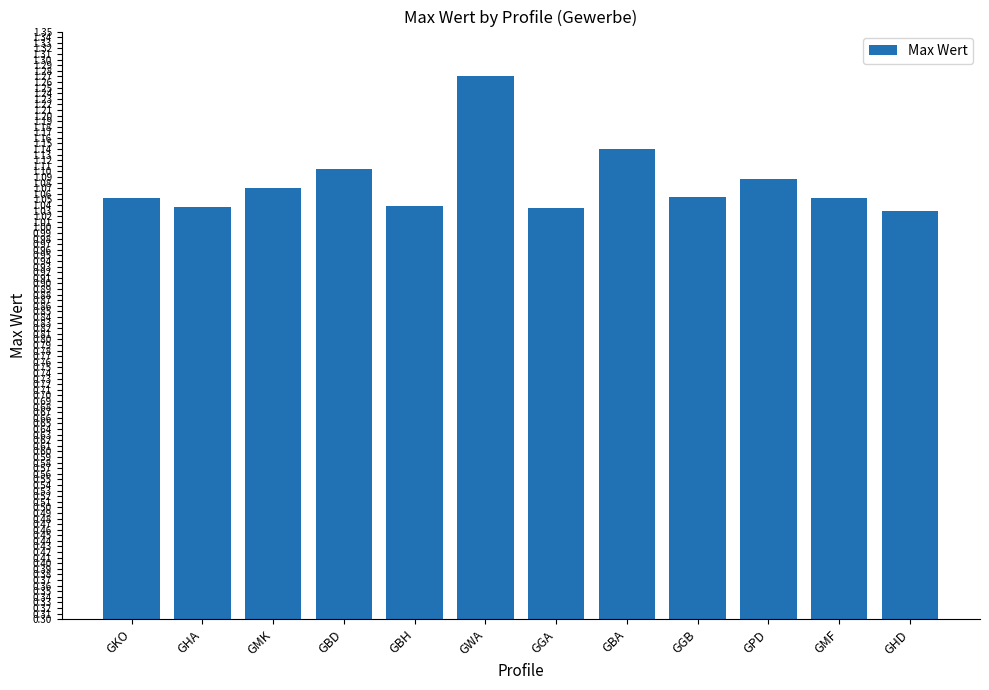

Between GHA and GGB, which is larger?

GGB